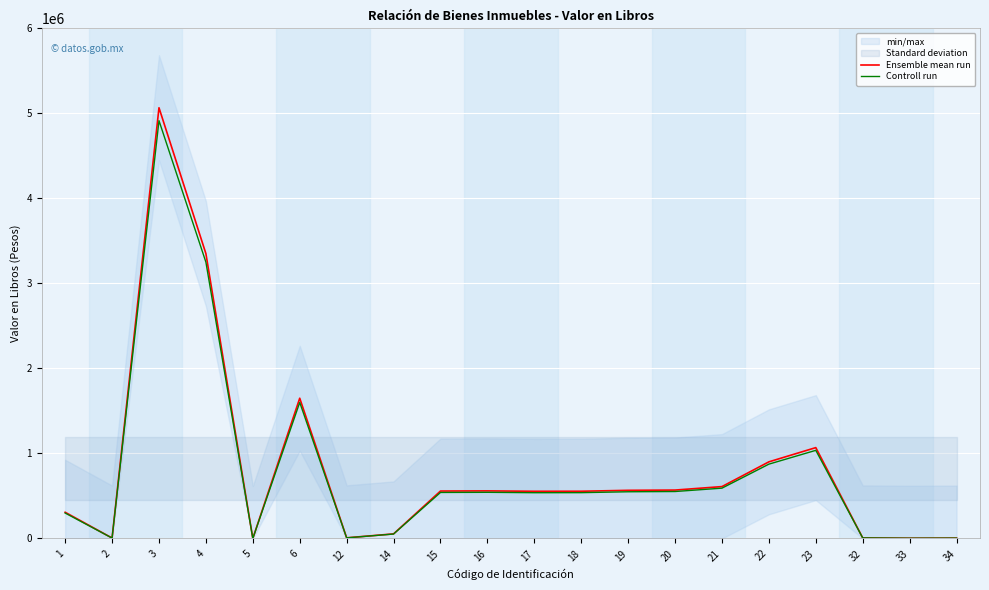

What is the value of the Controll run point at the 16th from the left?

874369.0